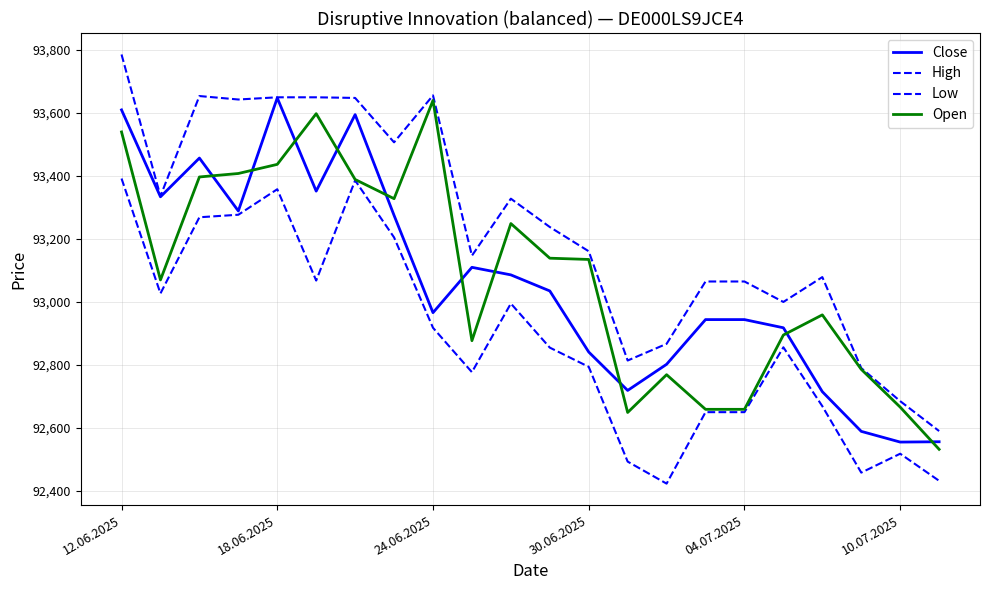

What is the average value of the High series?

93244